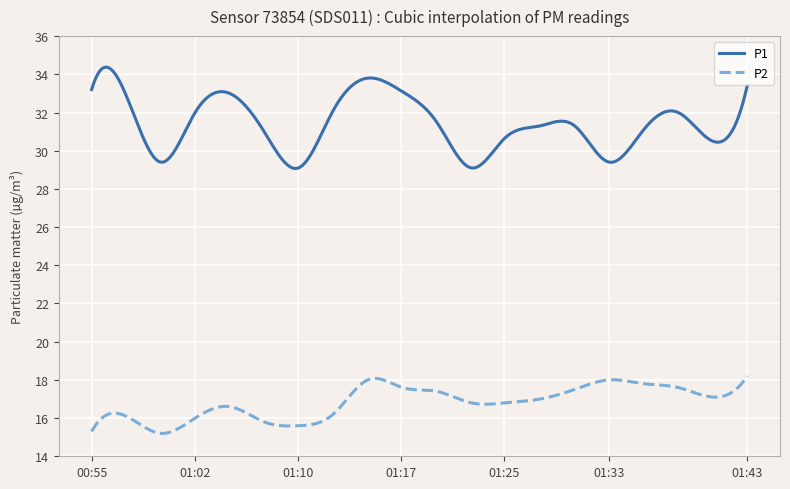

Which series has the largest total across all categories?

P1